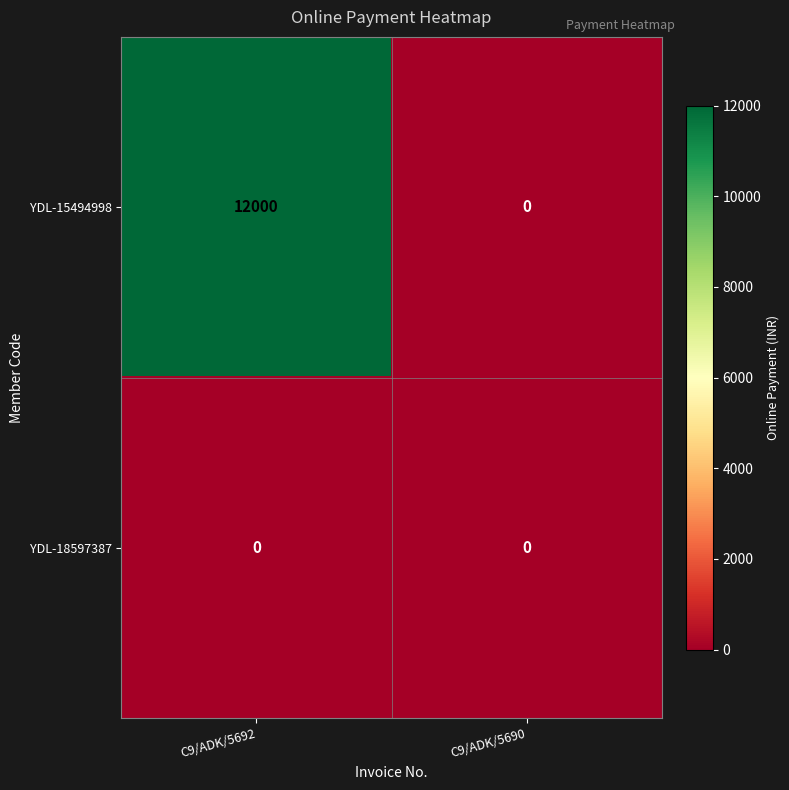

List the series in order of their peak value, highest first.

YDL-15494998, YDL-18597387